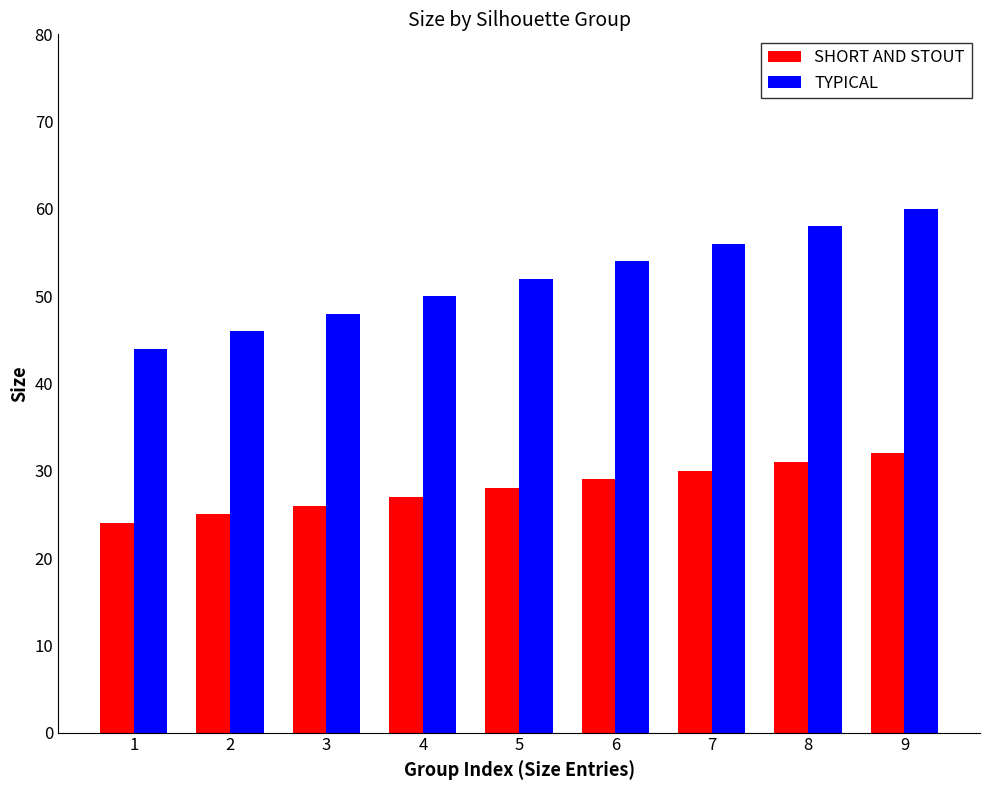

Read the TYPICAL value at 4.

50